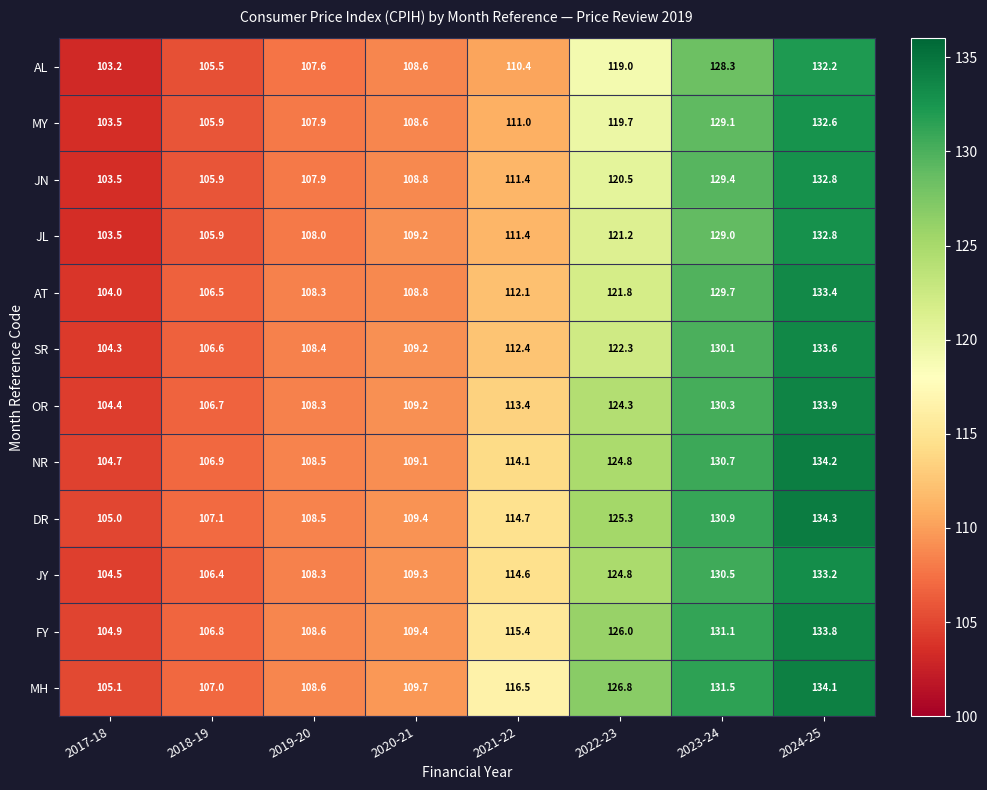

What is the total value across all series at 2020-21?

1309.3